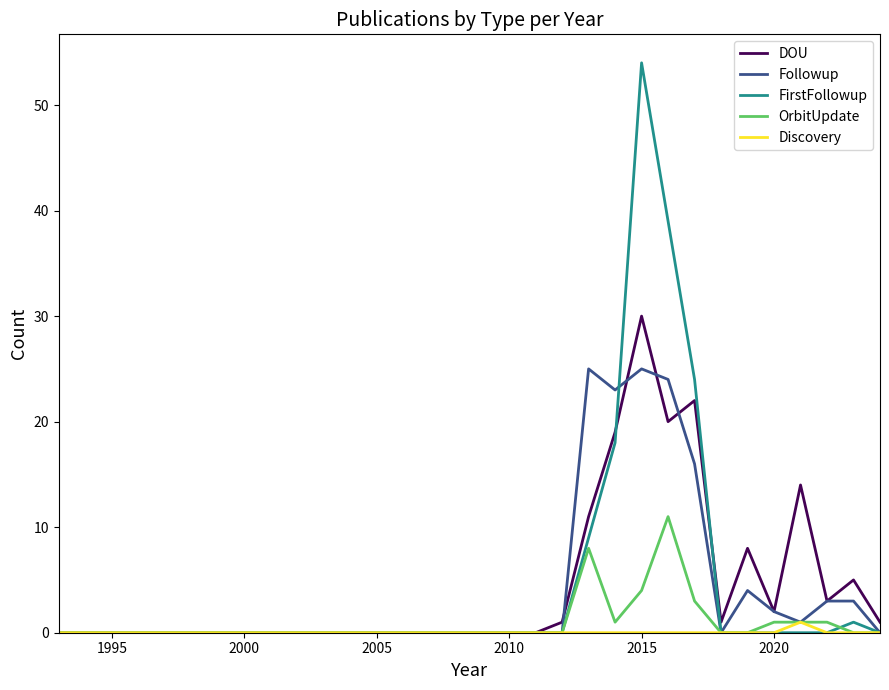

Rank the series by their maximum value, from lowest to highest.

Discovery, OrbitUpdate, Followup, DOU, FirstFollowup